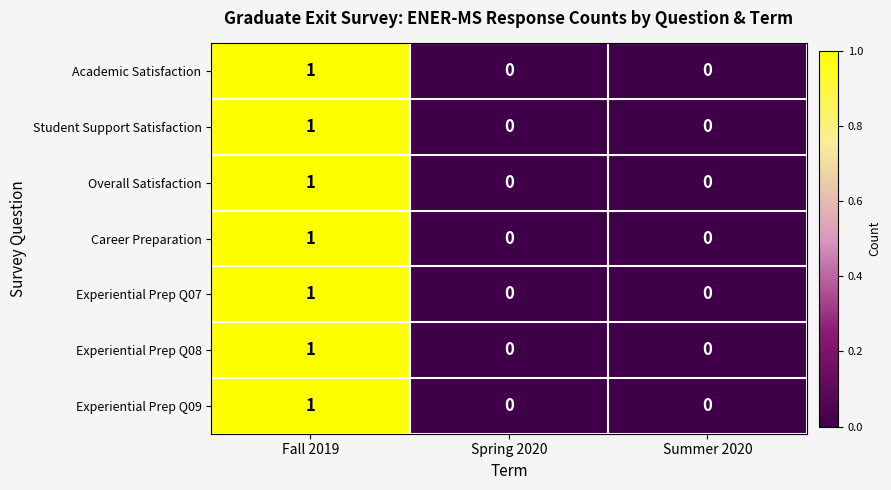

How many distinct data groups are displayed?

7